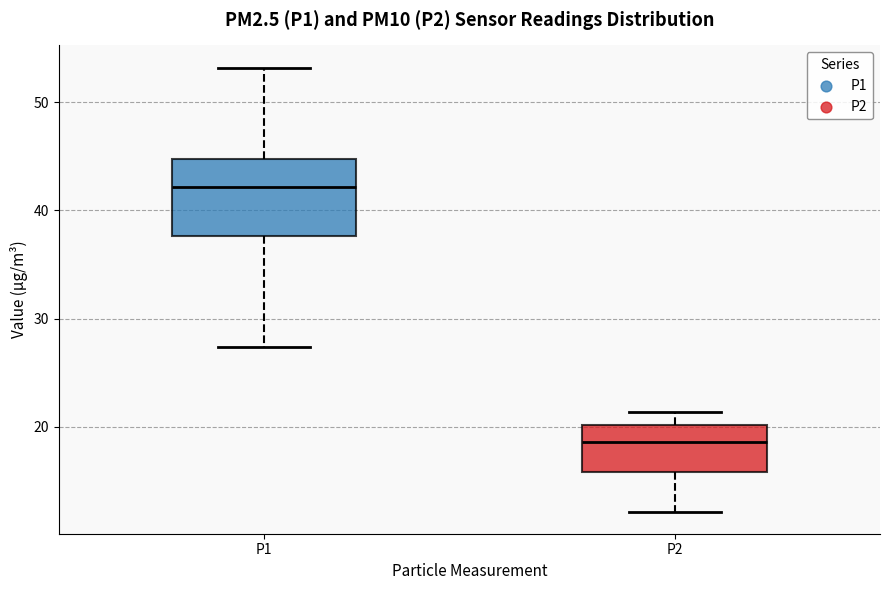

Reading left to right, transcribe this box plot: for each box, give where its median line is, the range the box spans, and where its two whiskers end, as read against the y-axis. The values are not printed on the chart, so give them approximately, as read against the axis.

P1: median 42, box 38 to 45, whiskers 27 to 53
P2: median 19, box 16 to 20, whiskers 12 to 21